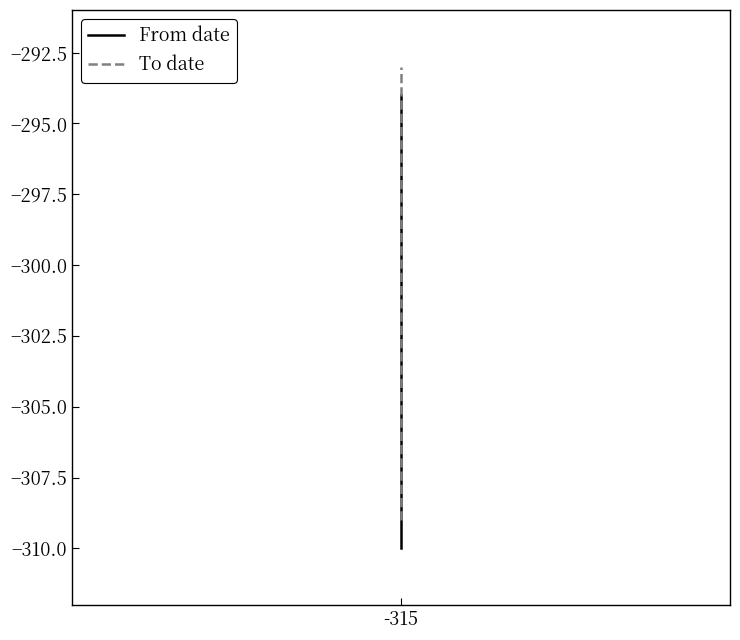

Count the number of data series in this chart.

2